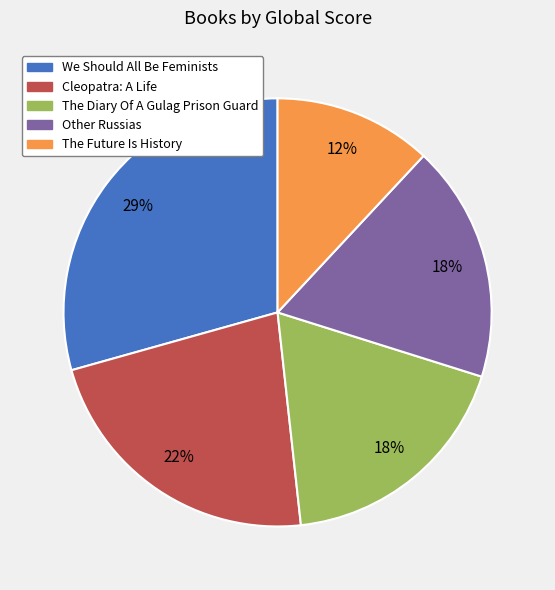

What is the ratio of the value at The Diary Of A Gulag Prison Guard to the value at The Future Is History?

1.5